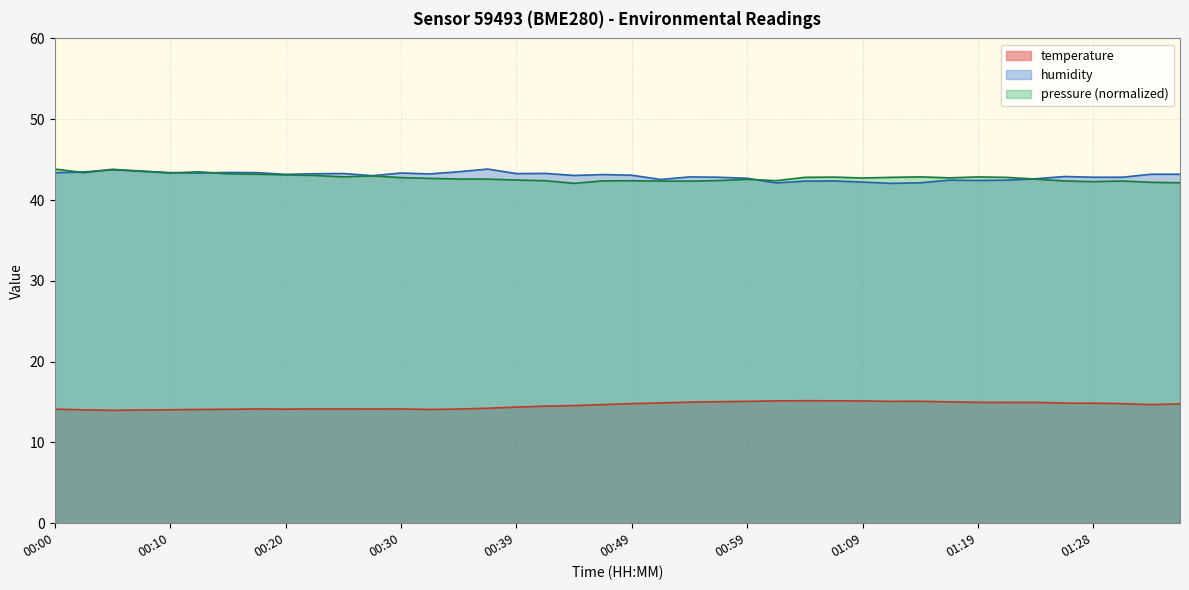

Does the chart display data point markers on the line(s)?

No